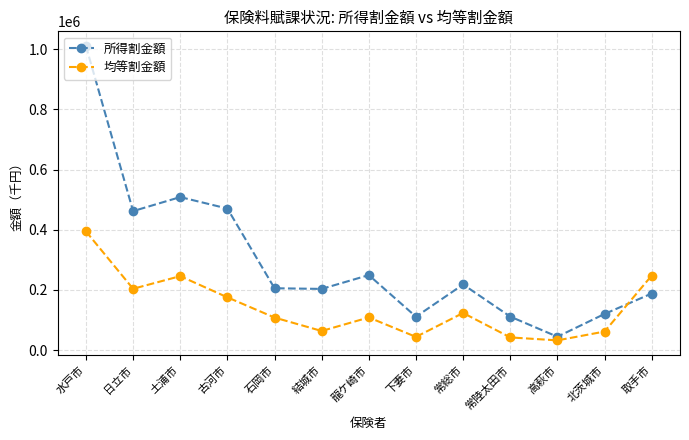

Is it true that 所得割金額 equals 462041 at 日立市?

True